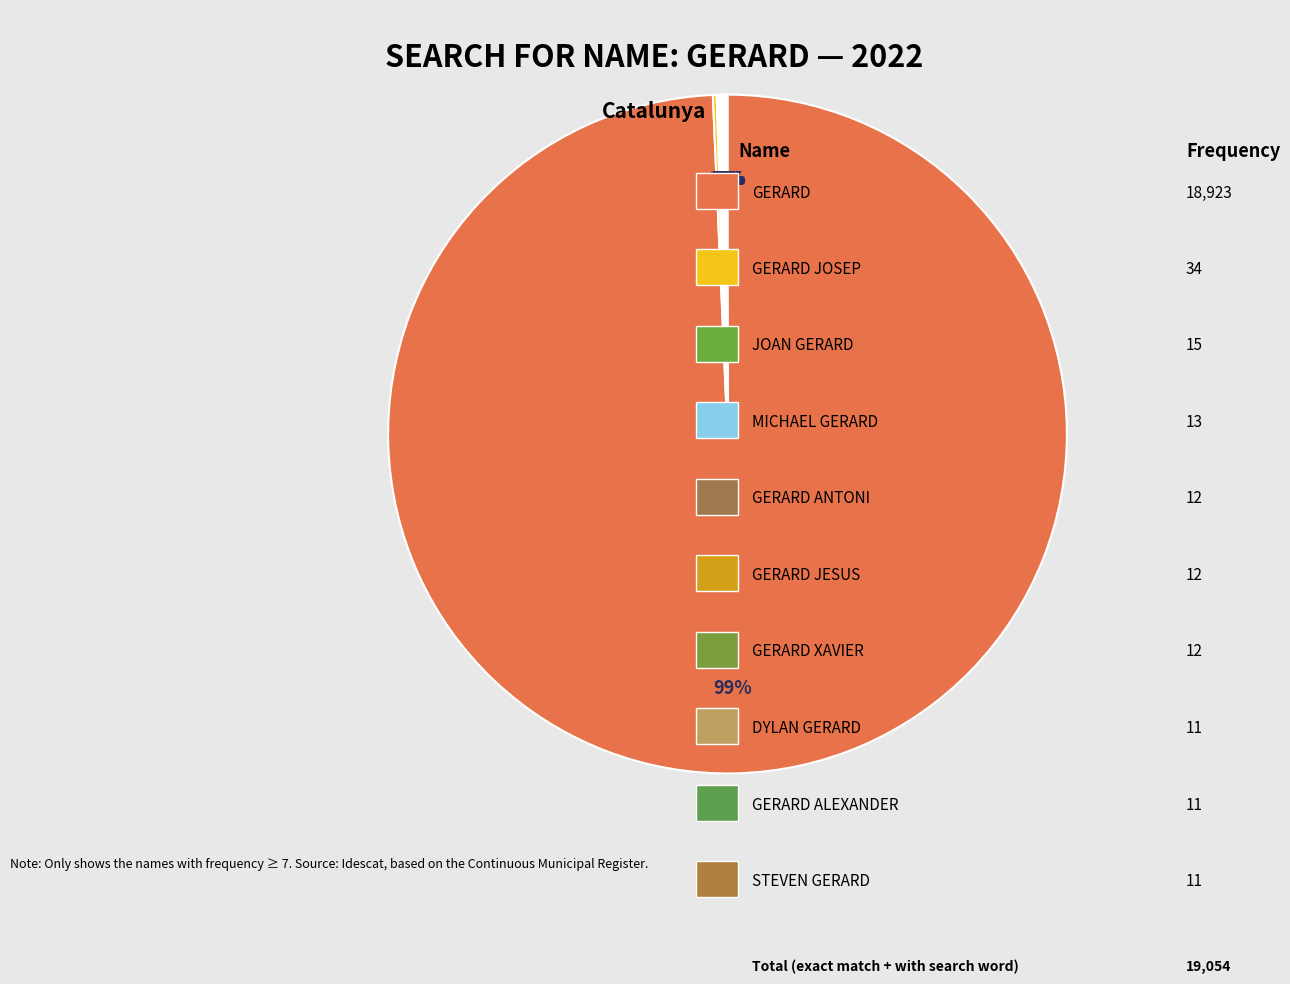

Is there any slice that represents more than half of the pie?

Yes